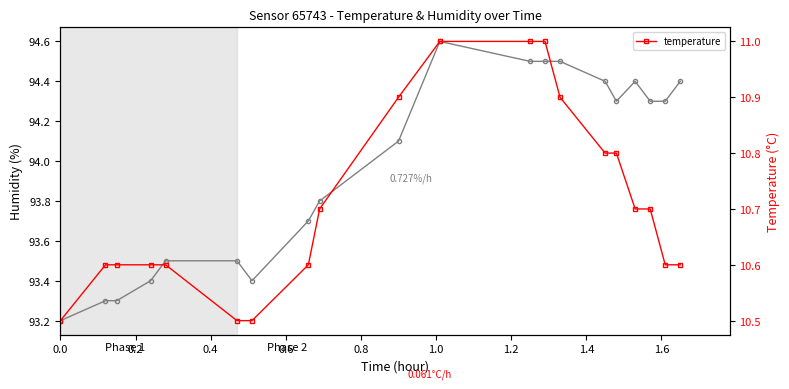

What is the minimum value for temperature?

10.5